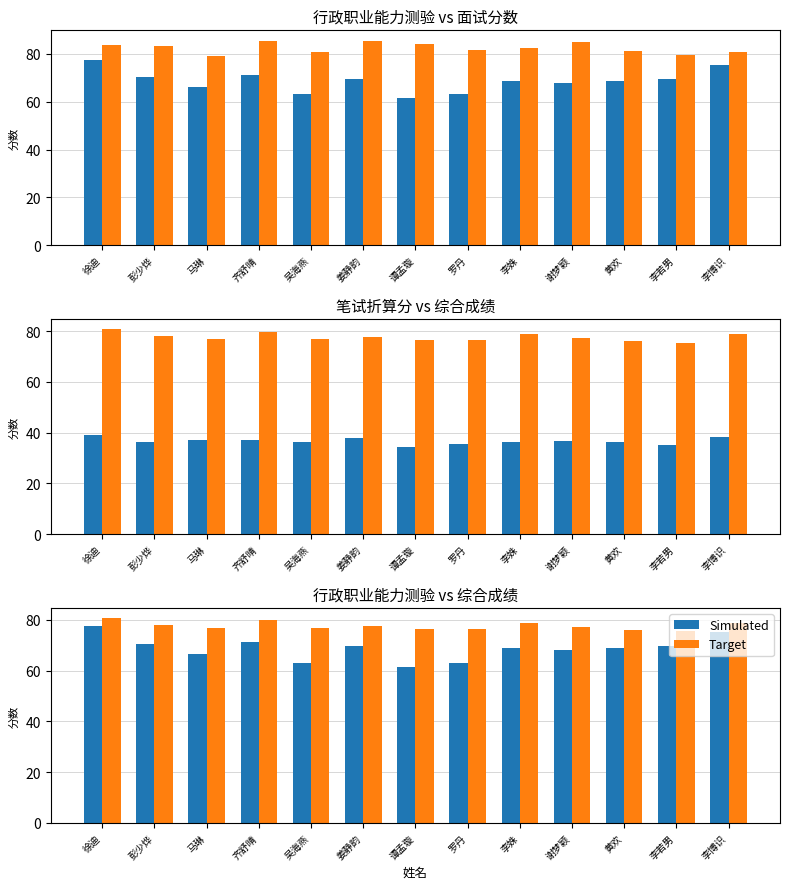

What is the difference between the highest and lowest values at 姜静韵?

8.1